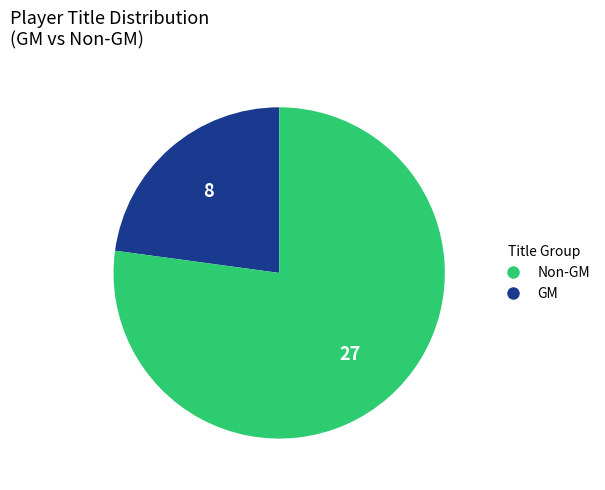

Does any single category account for the majority?

Yes